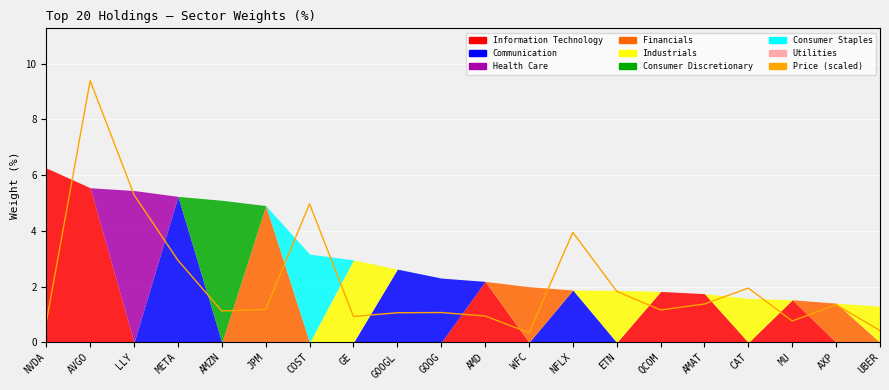

How many data points are less than 1?

6